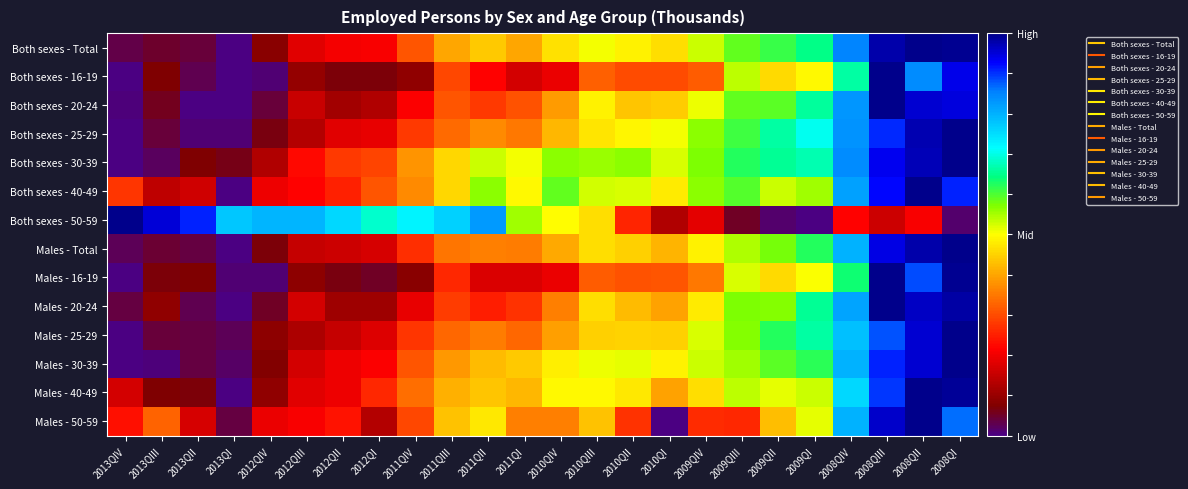

Reading right to left, list all the values displayed in this chart.

Both sexes - Total: 2008QI=1.0	2008QII=1.0	2008QIII=1.0	2008QIV=0.9	2009QI=0.6	2009QII=0.6	2009QIII=0.6	2009QIV=0.5	2010QI=0.5	2010QII=0.5	2010QIII=0.5	2010QIV=0.5	2011QI=0.4	2011QII=0.4	2011QIII=0.4	2011QIV=0.3	2012QI=0.2	2012QII=0.2	2012QIII=0.2	2012QIV=0.1	2013QI=0.0	2013QII=0.0	2013QIII=0.0	2013QIV=0.0
Both sexes - 16-19: 2008QI=0.9	2008QII=0.8	2008QIII=1.0	2008QIV=0.7	2009QI=0.5	2009QII=0.5	2009QIII=0.5	2009QIV=0.3	2010QI=0.3	2010QII=0.3	2010QIII=0.3	2010QIV=0.2	2011QI=0.2	2011QII=0.2	2011QIII=0.3	2011QIV=0.1	2012QI=0.1	2012QII=0.1	2012QIII=0.1	2012QIV=0.0	2013QI=0.0	2013QII=0.0	2013QIII=0.1	2013QIV=0.0
Both sexes - 20-24: 2008QI=0.9	2008QII=1.0	2008QIII=1.0	2008QIV=0.8	2009QI=0.7	2009QII=0.6	2009QIII=0.6	2009QIV=0.5	2010QI=0.4	2010QII=0.4	2010QIII=0.5	2010QIV=0.4	2011QI=0.3	2011QII=0.3	2011QIII=0.3	2011QIV=0.2	2012QI=0.1	2012QII=0.1	2012QIII=0.2	2012QIV=0.0	2013QI=0.0	2013QII=0.0	2013QIII=0.1	2013QIV=0.0
Both sexes - 25-29: 2008QI=1.0	2008QII=1.0	2008QIII=0.9	2008QIV=0.8	2009QI=0.7	2009QII=0.7	2009QIII=0.6	2009QIV=0.6	2010QI=0.5	2010QII=0.5	2010QIII=0.5	2010QIV=0.4	2011QI=0.3	2011QII=0.4	2011QIII=0.3	2011QIV=0.3	2012QI=0.2	2012QII=0.2	2012QIII=0.1	2012QIV=0.1	2013QI=0.0	2013QII=0.0	2013QIII=0.0	2013QIV=0.0
Both sexes - 30-39: 2008QI=1.0	2008QII=1.0	2008QIII=0.9	2008QIV=0.8	2009QI=0.7	2009QII=0.7	2009QIII=0.6	2009QIV=0.6	2010QI=0.5	2010QII=0.6	2010QIII=0.6	2010QIV=0.6	2011QI=0.5	2011QII=0.5	2011QIII=0.5	2011QIV=0.4	2012QI=0.3	2012QII=0.3	2012QIII=0.2	2012QIV=0.1	2013QI=0.1	2013QII=0.1	2013QIII=0.0	2013QIV=0.0
Both sexes - 40-49: 2008QI=0.9	2008QII=1.0	2008QIII=0.9	2008QIV=0.8	2009QI=0.6	2009QII=0.5	2009QIII=0.6	2009QIV=0.6	2010QI=0.5	2010QII=0.5	2010QIII=0.5	2010QIV=0.6	2011QI=0.5	2011QII=0.6	2011QIII=0.5	2011QIV=0.4	2012QI=0.3	2012QII=0.3	2012QIII=0.2	2012QIV=0.2	2013QI=0.0	2013QII=0.2	2013QIII=0.1	2013QIV=0.3
Both sexes - 50-59: 2008QI=0.0	2008QII=0.2	2008QIII=0.2	2008QIV=0.2	2009QI=0.0	2009QII=0.0	2009QIII=0.1	2009QIV=0.2	2010QI=0.1	2010QII=0.3	2010QIII=0.5	2010QIV=0.5	2011QI=0.6	2011QII=0.8	2011QIII=0.8	2011QIV=0.7	2012QI=0.7	2012QII=0.8	2012QIII=0.8	2012QIV=0.8	2013QI=0.8	2013QII=0.9	2013QIII=0.9	2013QIV=1.0
Males - Total: 2008QI=1.0	2008QII=1.0	2008QIII=0.9	2008QIV=0.8	2009QI=0.6	2009QII=0.6	2009QIII=0.5	2009QIV=0.5	2010QI=0.4	2010QII=0.4	2010QIII=0.5	2010QIV=0.4	2011QI=0.4	2011QII=0.4	2011QIII=0.3	2011QIV=0.3	2012QI=0.2	2012QII=0.2	2012QIII=0.1	2012QIV=0.1	2013QI=0.0	2013QII=0.0	2013QIII=0.0	2013QIV=0.0
Males - 16-19: 2008QI=1.0	2008QII=0.9	2008QIII=1.0	2008QIV=0.6	2009QI=0.5	2009QII=0.5	2009QIII=0.5	2009QIV=0.3	2010QI=0.3	2010QII=0.3	2010QIII=0.3	2010QIV=0.2	2011QI=0.2	2011QII=0.2	2011QIII=0.3	2011QIV=0.1	2012QI=0.1	2012QII=0.1	2012QIII=0.1	2012QIV=0.0	2013QI=0.0	2013QII=0.1	2013QIII=0.1	2013QIV=0.0
Males - 20-24: 2008QI=1.0	2008QII=1.0	2008QIII=1.0	2008QIV=0.8	2009QI=0.7	2009QII=0.6	2009QIII=0.6	2009QIV=0.5	2010QI=0.4	2010QII=0.4	2010QIII=0.5	2010QIV=0.4	2011QI=0.3	2011QII=0.2	2011QIII=0.3	2011QIV=0.2	2012QI=0.1	2012QII=0.1	2012QIII=0.2	2012QIV=0.1	2013QI=0.0	2013QII=0.0	2013QIII=0.1	2013QIV=0.0
Males - 25-29: 2008QI=1.0	2008QII=1.0	2008QIII=0.9	2008QIV=0.8	2009QI=0.7	2009QII=0.6	2009QIII=0.6	2009QIV=0.5	2010QI=0.4	2010QII=0.5	2010QIII=0.4	2010QIV=0.4	2011QI=0.3	2011QII=0.4	2011QIII=0.3	2011QIV=0.3	2012QI=0.2	2012QII=0.1	2012QIII=0.1	2012QIV=0.1	2013QI=0.0	2013QII=0.0	2013QIII=0.0	2013QIV=0.0
Males - 30-39: 2008QI=1.0	2008QII=1.0	2008QIII=0.9	2008QIV=0.8	2009QI=0.6	2009QII=0.6	2009QIII=0.6	2009QIV=0.5	2010QI=0.5	2010QII=0.5	2010QIII=0.5	2010QIV=0.5	2011QI=0.4	2011QII=0.4	2011QIII=0.4	2011QIV=0.3	2012QI=0.2	2012QII=0.2	2012QIII=0.2	2012QIV=0.1	2013QI=0.0	2013QII=0.0	2013QIII=0.0	2013QIV=0.0
Males - 40-49: 2008QI=1.0	2008QII=1.0	2008QIII=0.9	2008QIV=0.8	2009QI=0.5	2009QII=0.5	2009QIII=0.5	2009QIV=0.5	2010QI=0.4	2010QII=0.5	2010QIII=0.5	2010QIV=0.5	2011QI=0.4	2011QII=0.4	2011QIII=0.4	2011QIV=0.3	2012QI=0.3	2012QII=0.2	2012QIII=0.2	2012QIV=0.1	2013QI=0.0	2013QII=0.1	2013QIII=0.1	2013QIV=0.2
Males - 50-59: 2008QI=0.9	2008QII=1.0	2008QIII=1.0	2008QIV=0.8	2009QI=0.5	2009QII=0.4	2009QIII=0.3	2009QIV=0.3	2010QI=0.0	2010QII=0.3	2010QIII=0.4	2010QIV=0.4	2011QI=0.4	2011QII=0.5	2011QIII=0.4	2011QIV=0.3	2012QI=0.1	2012QII=0.2	2012QIII=0.2	2012QIV=0.2	2013QI=0.0	2013QII=0.2	2013QIII=0.3	2013QIV=0.2